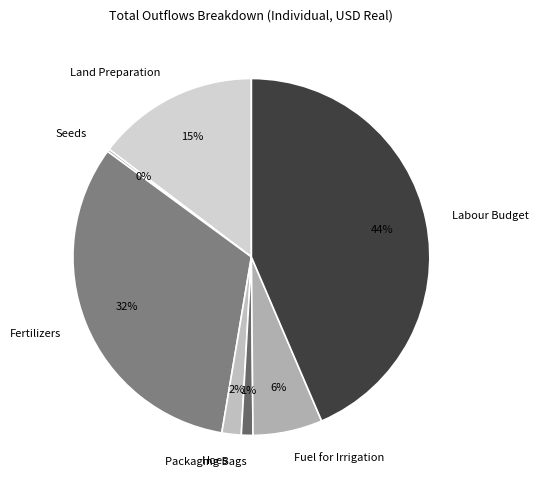

To the nearest percent, what is the average slice percentage?

14%